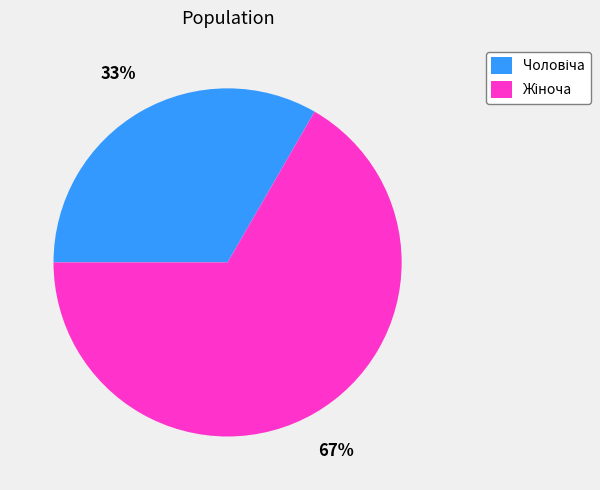

Count the number of slices in the pie.

2